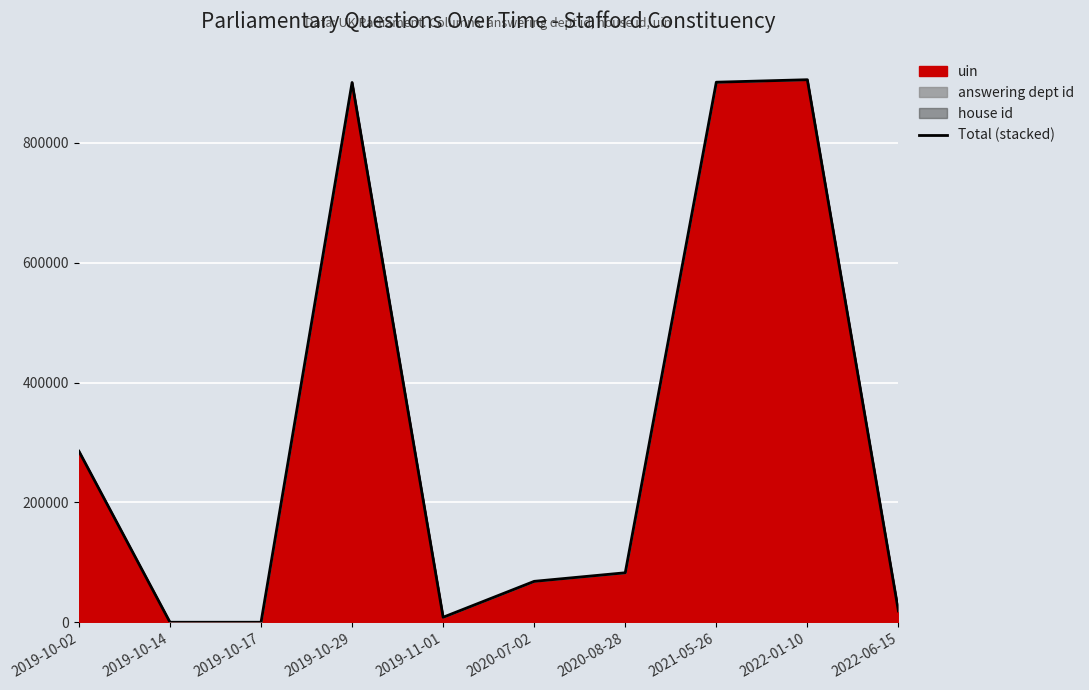

What is the label of the 6th point from the left?

2020-07-02